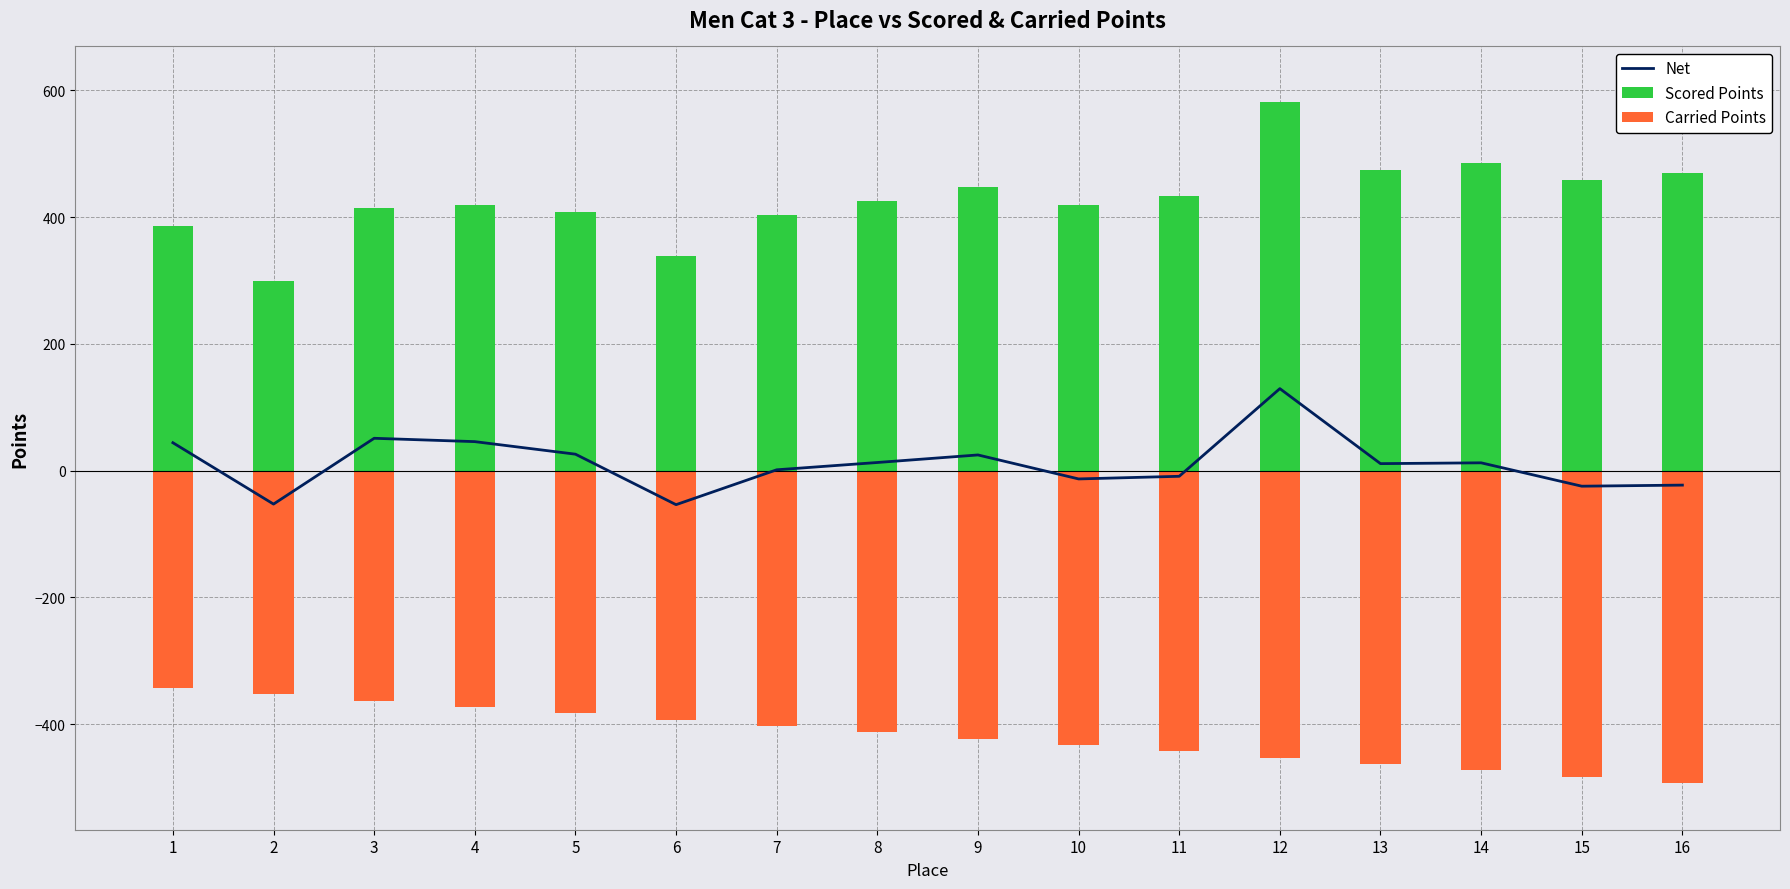

What are all the series names shown in the legend?

Net, Scored Points, Carried Points